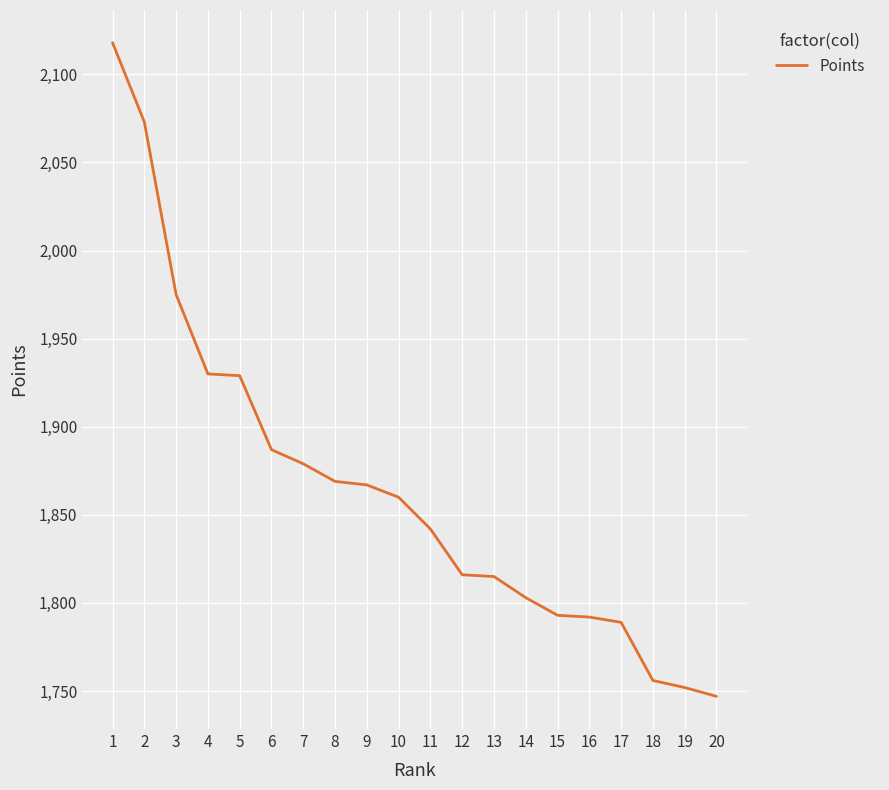

The chart shows a value of 1815 at 13. True or false?

True